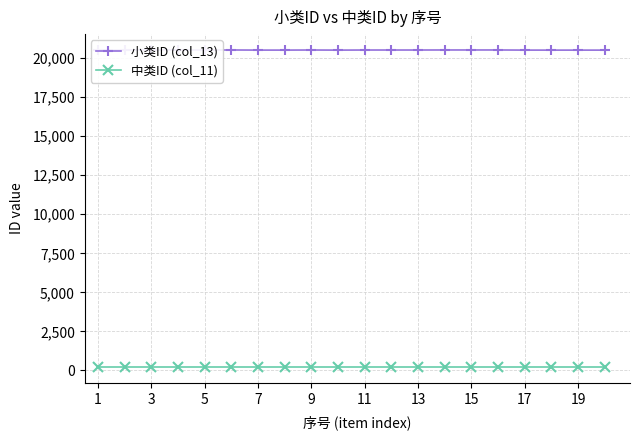

What is the spread (max minus min) of values at 17?

20310